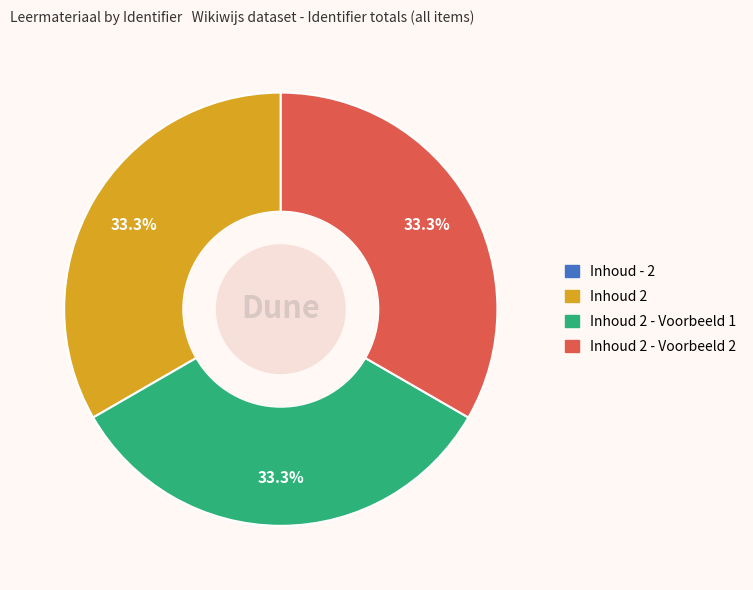

Does any single category account for the majority?

No